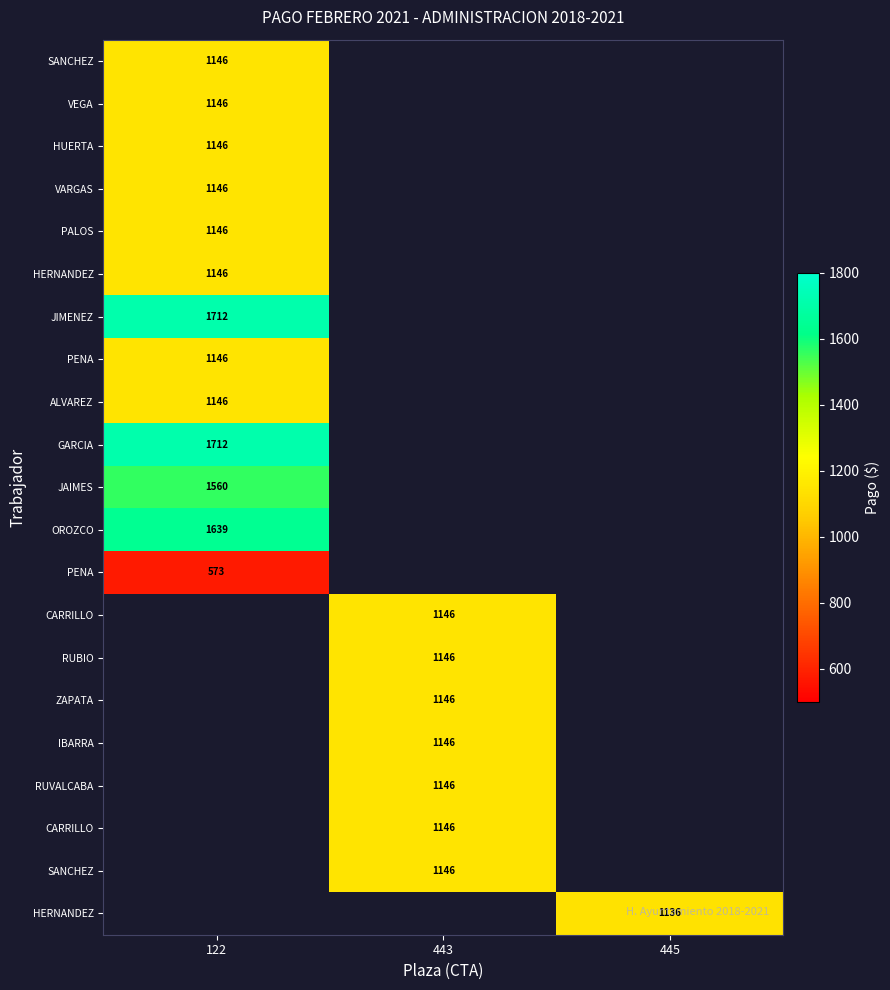

Which has a higher value, 122 or 445?

445